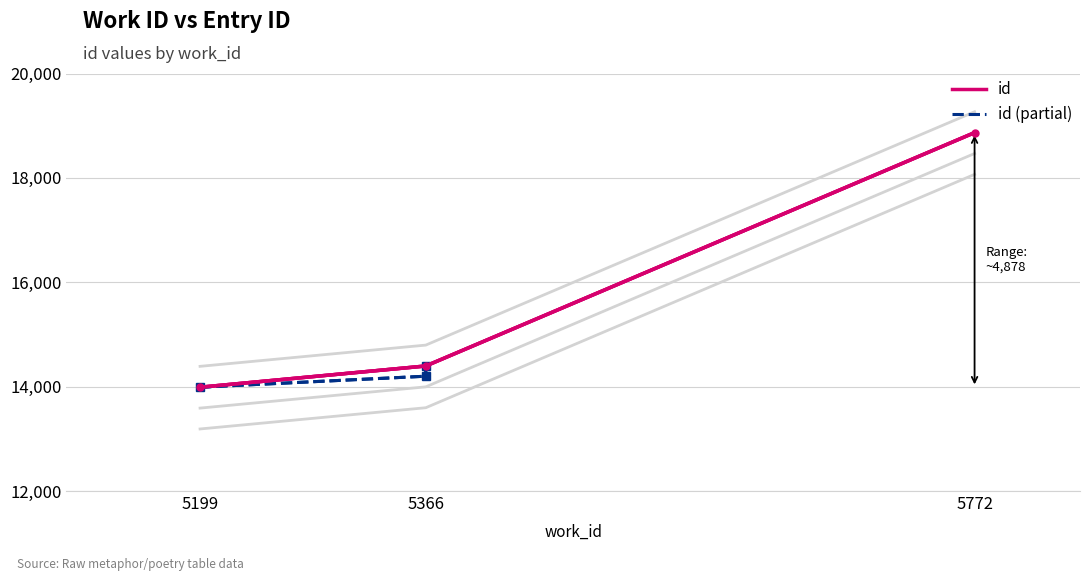

How many values in the id series are below 14396?

1